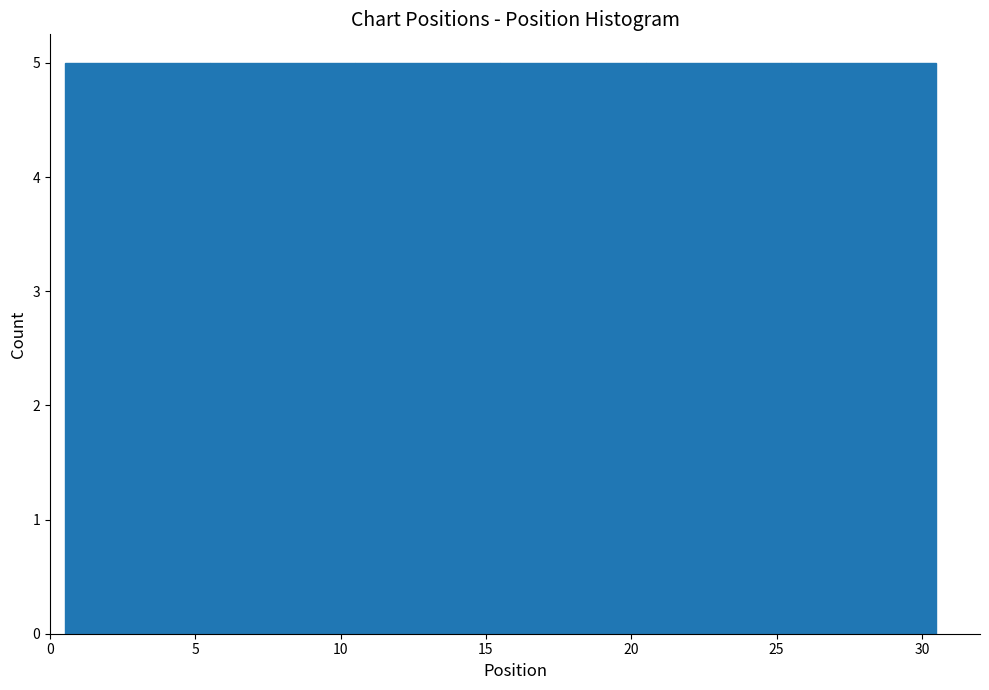

Reading left to right, list every bar in this chart as the range it spans on the x-axis followed by its height. The values are not printed on the chart, so give them approximately, as read against the axis.

0.5 to 5.5: 5
5.5 to 10.5: 5
10.5 to 15.5: 5
15.5 to 20.5: 5
20.5 to 25.5: 5
25.5 to 30.5: 5